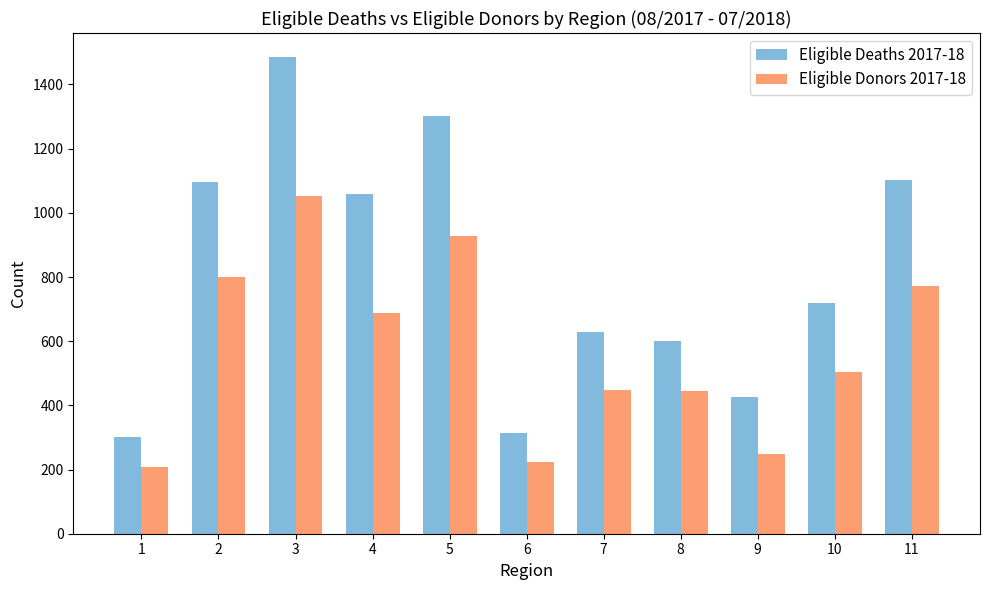

How many data points in Eligible Donors 2017-18 are less than 503?

5